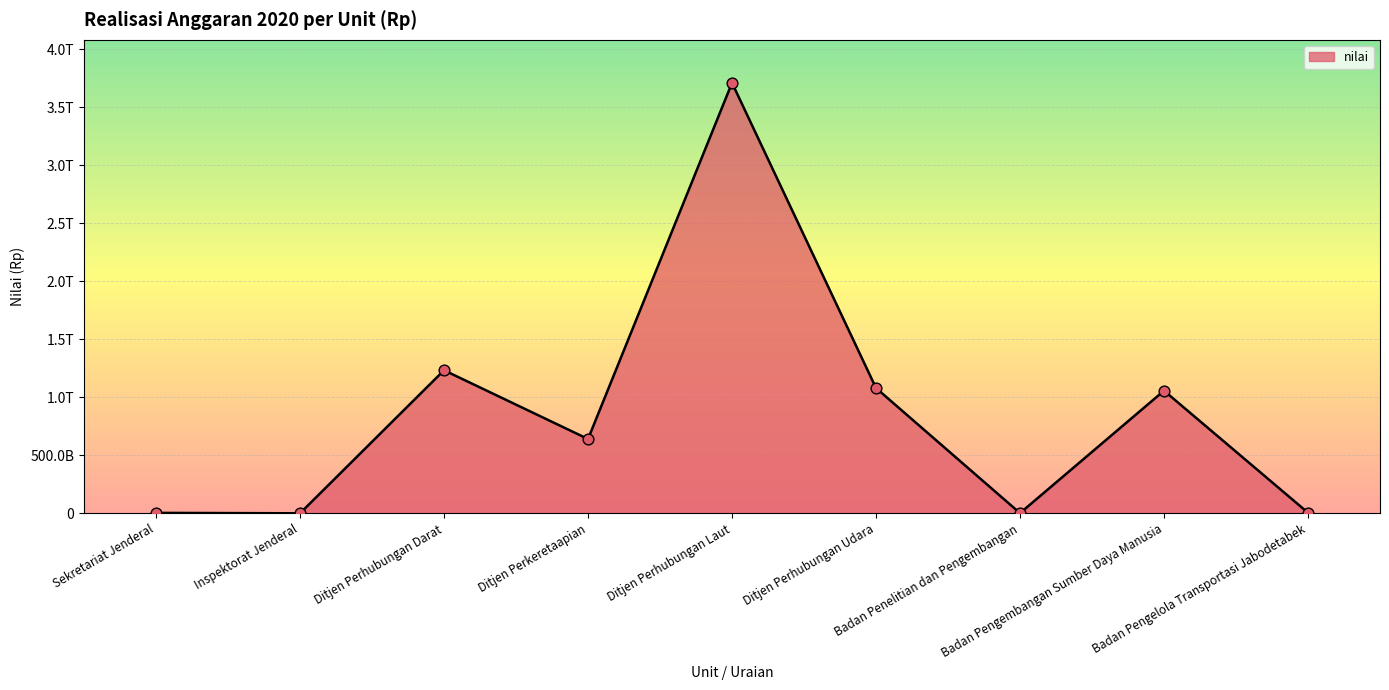

What is the ratio of the value at Ditjen Perhubungan Udara to the value at Badan Penelitian dan Pengembangan?

624.5